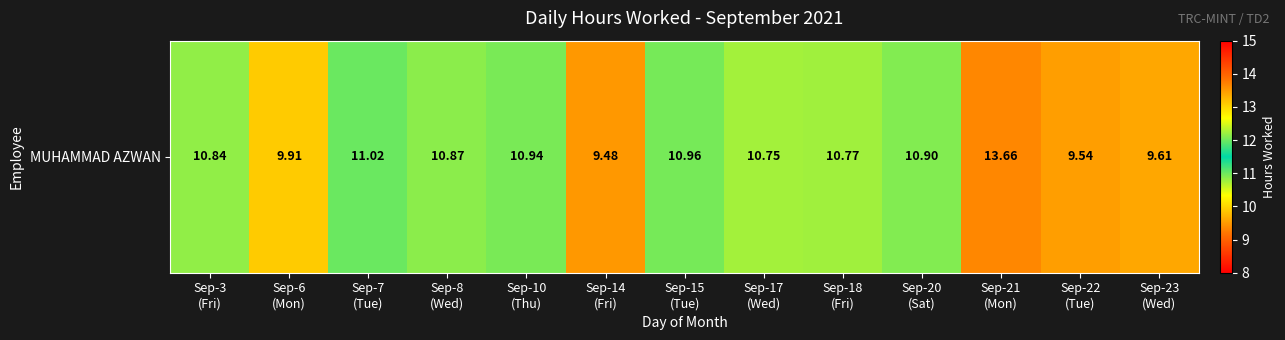

Reading left to right, transcribe all the data shown in this chart.

10.8	9.9	11.0	10.9	10.9	9.5	11.0	10.8	10.8	10.9	13.7	9.5	9.6